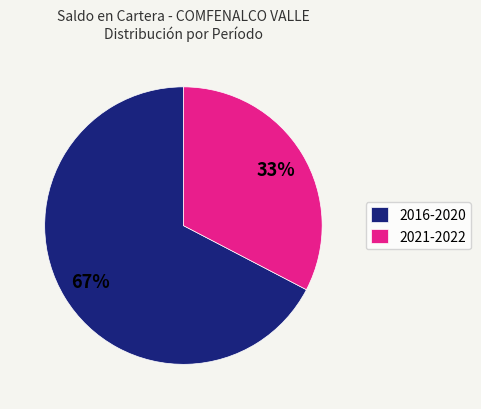

Does any single category account for the majority?

Yes